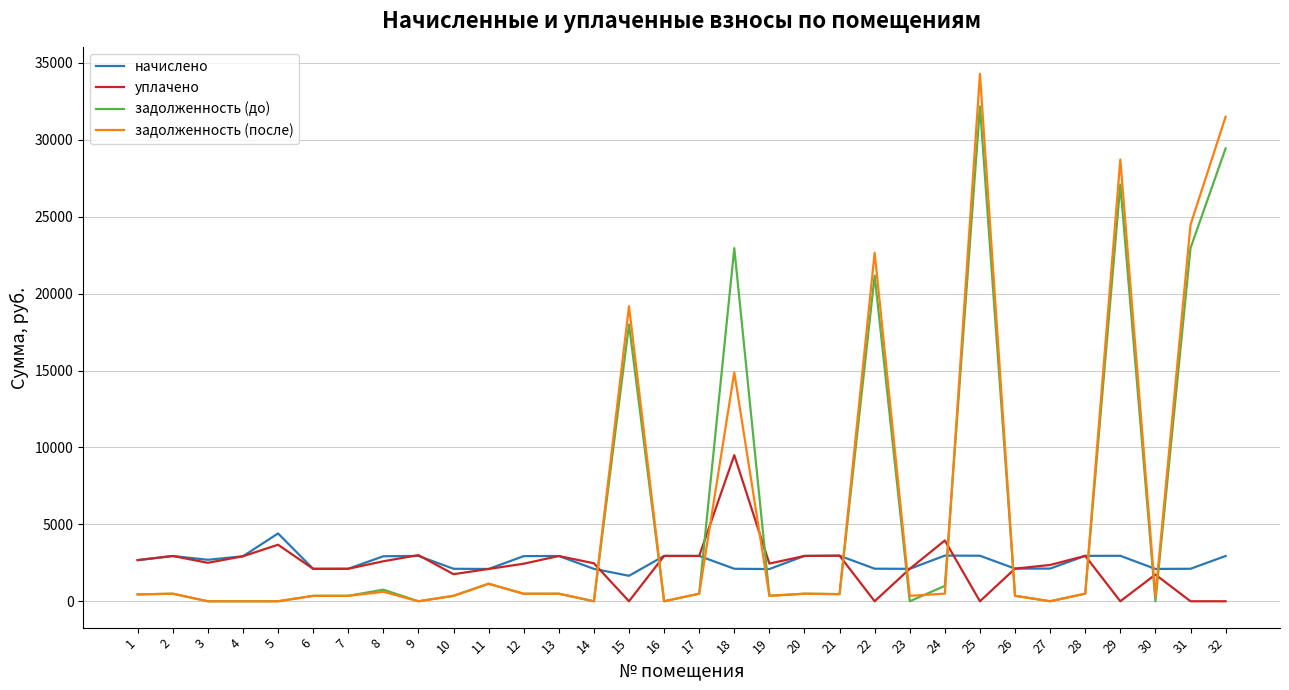

At which category is the sum across all series the highest?

25